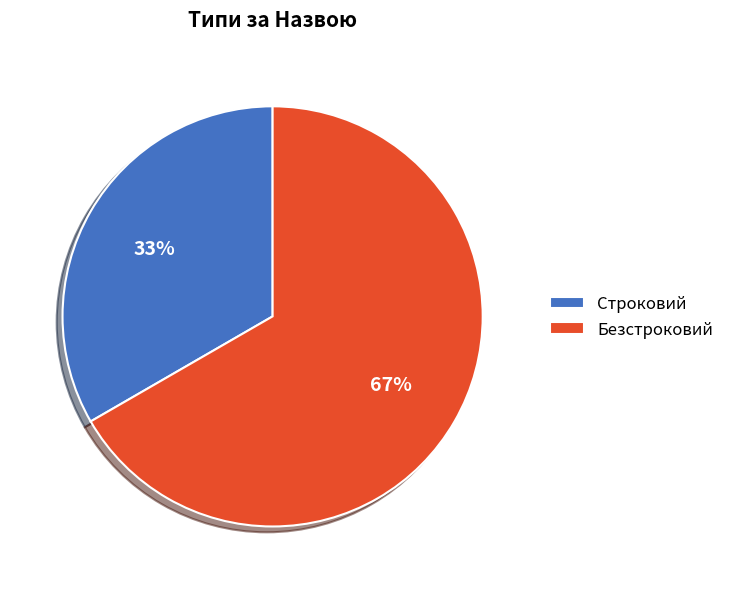

To the nearest percent, what is the combined percentage of Строковий and Безстроковий?

100%